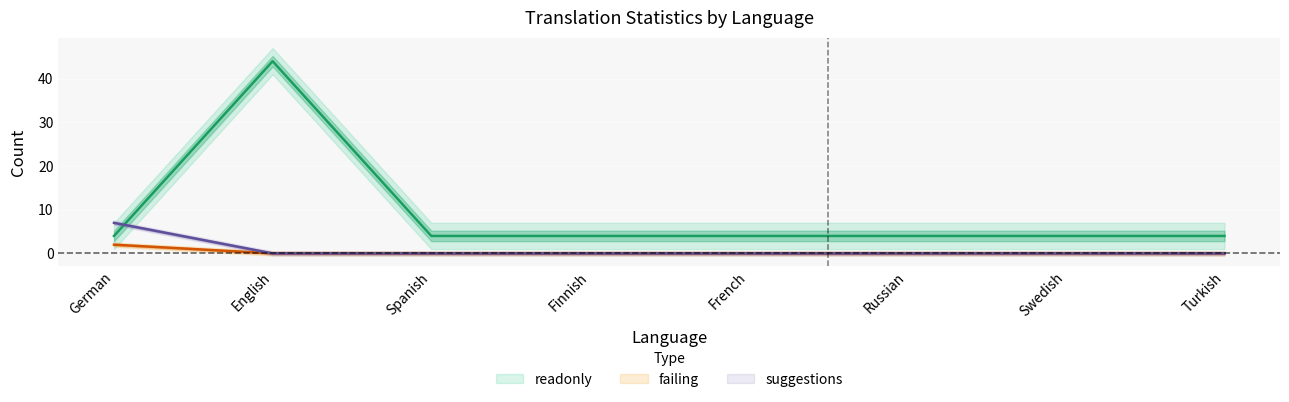

Between English and Russian, which is larger?

English